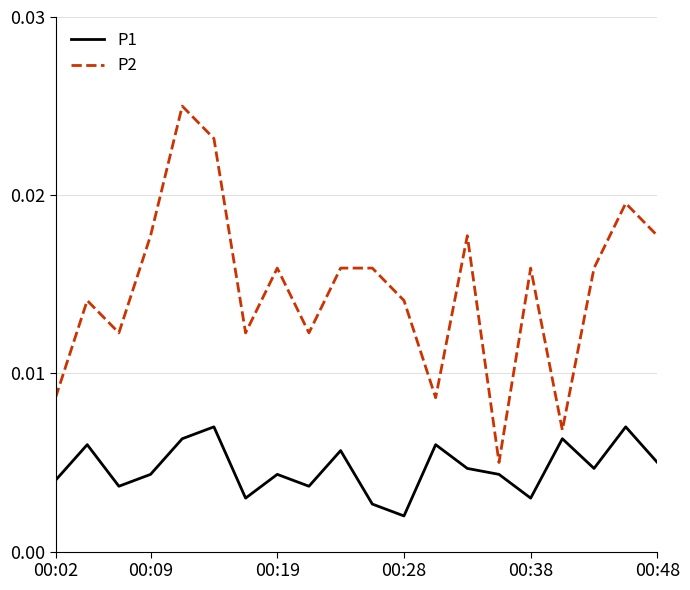

Rank the series by their maximum value, from highest to lowest.

P2, P1